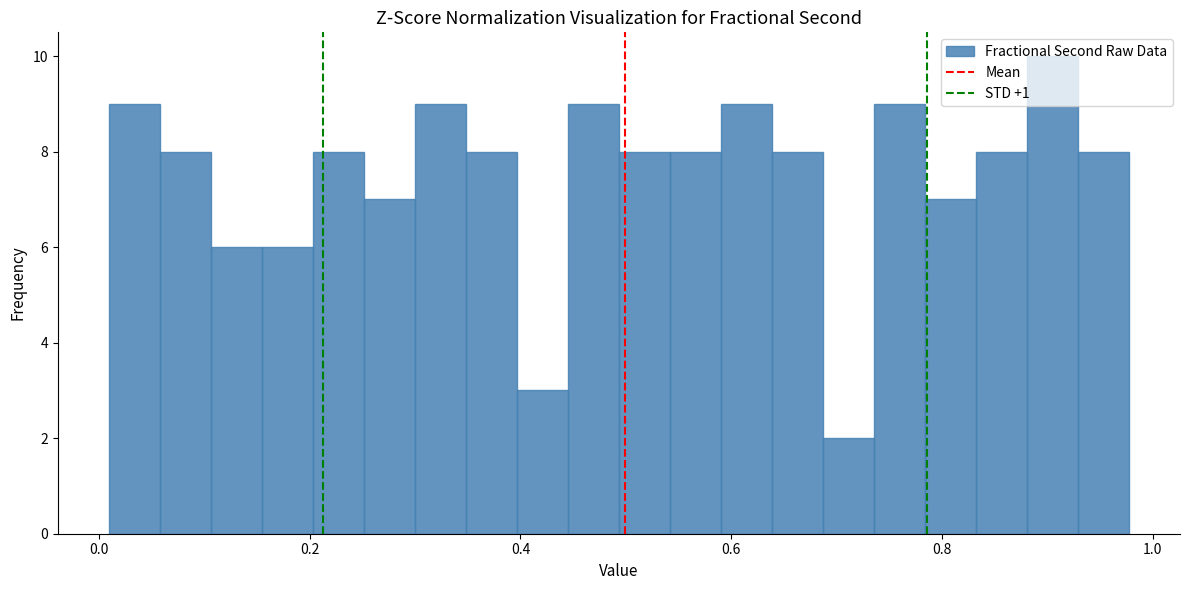

Read against the x-axis, roughly where is the centre of the tallest bar?

0.90